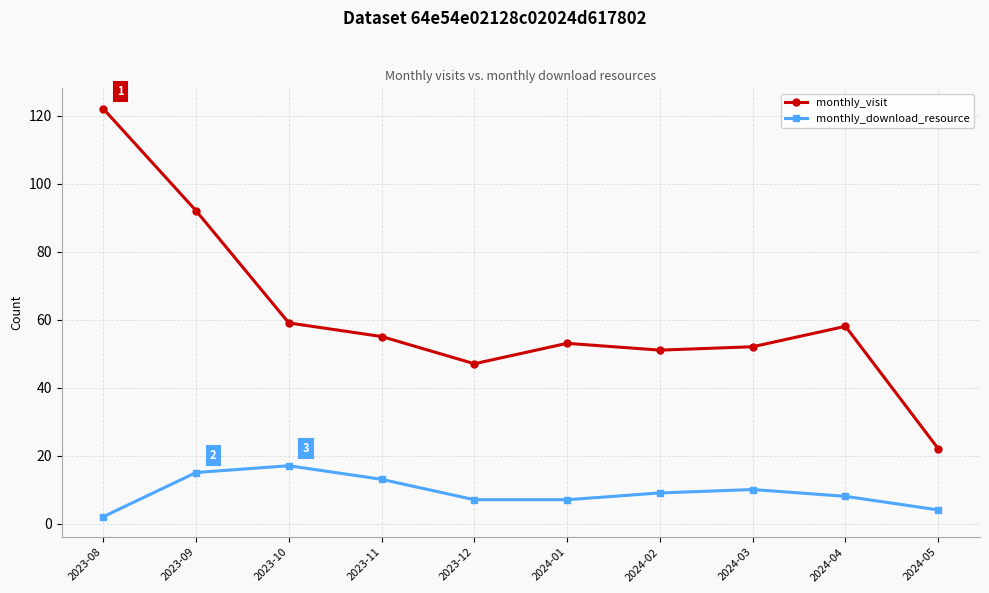

Reading left to right, list all the values displayed in this chart.

monthly_visit: 2023-08=122	2023-09=92	2023-10=59	2023-11=55	2023-12=47	2024-01=53	2024-02=51	2024-03=52	2024-04=58	2024-05=22
monthly_download_resource: 2023-08=2	2023-09=15	2023-10=17	2023-11=13	2023-12=7	2024-01=7	2024-02=9	2024-03=10	2024-04=8	2024-05=4